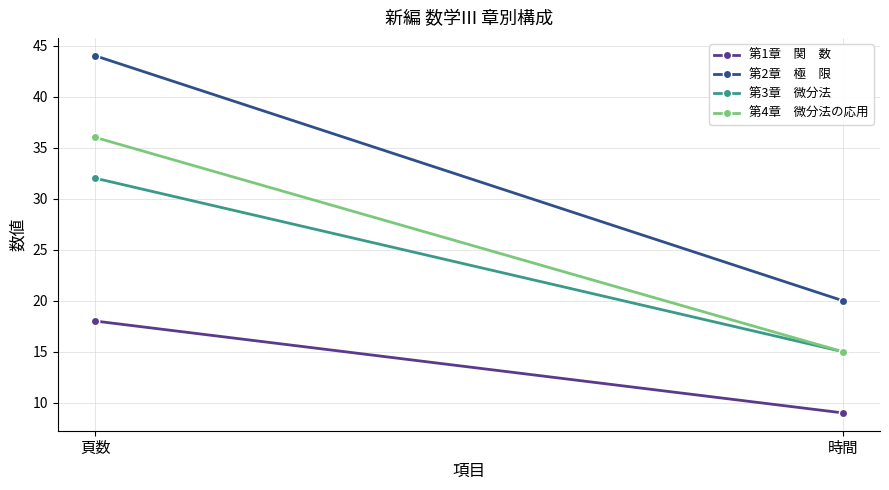

Which category has the lowest value across all series?

時間